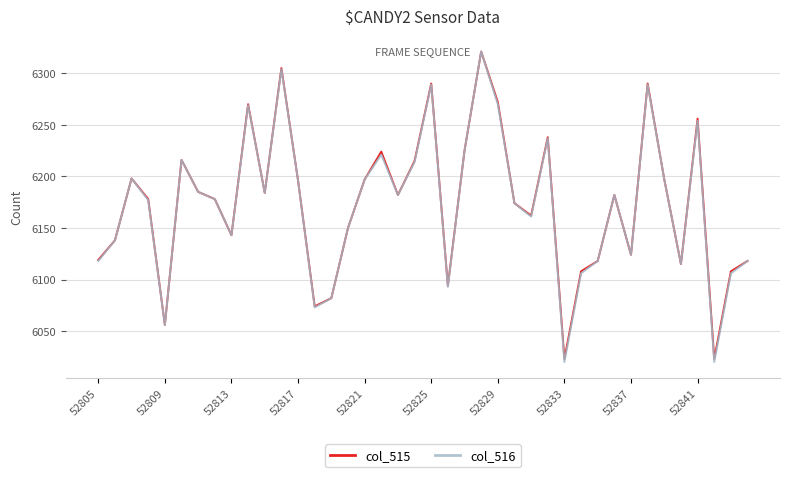

What is the maximum value for col_515?

6321